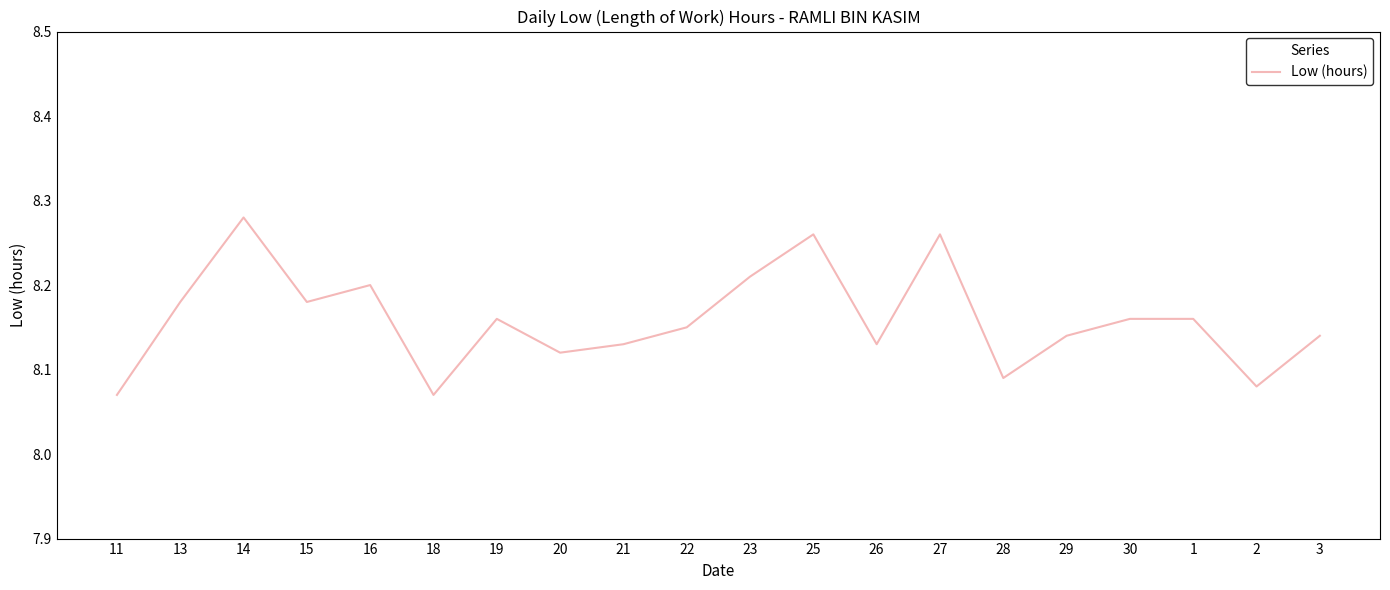

What position from the right is 30?

4